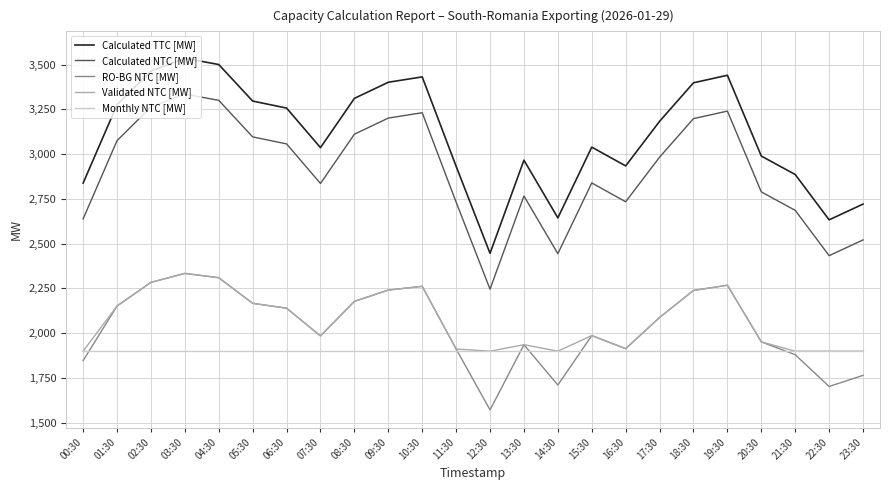

What is the highest value of the RO-BG NTC [MW] series?

2334